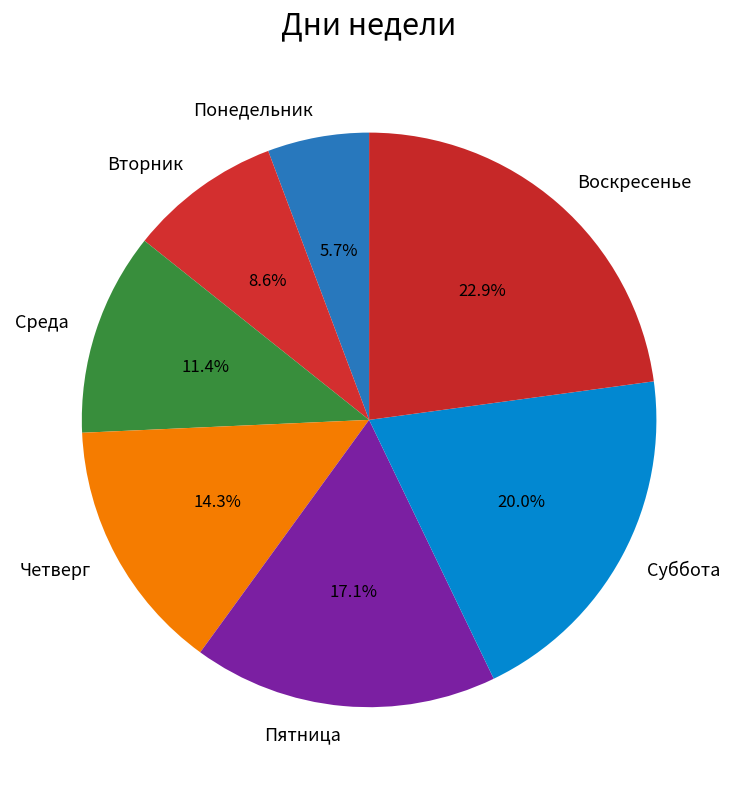

Which slice is the smallest?

Понедельник